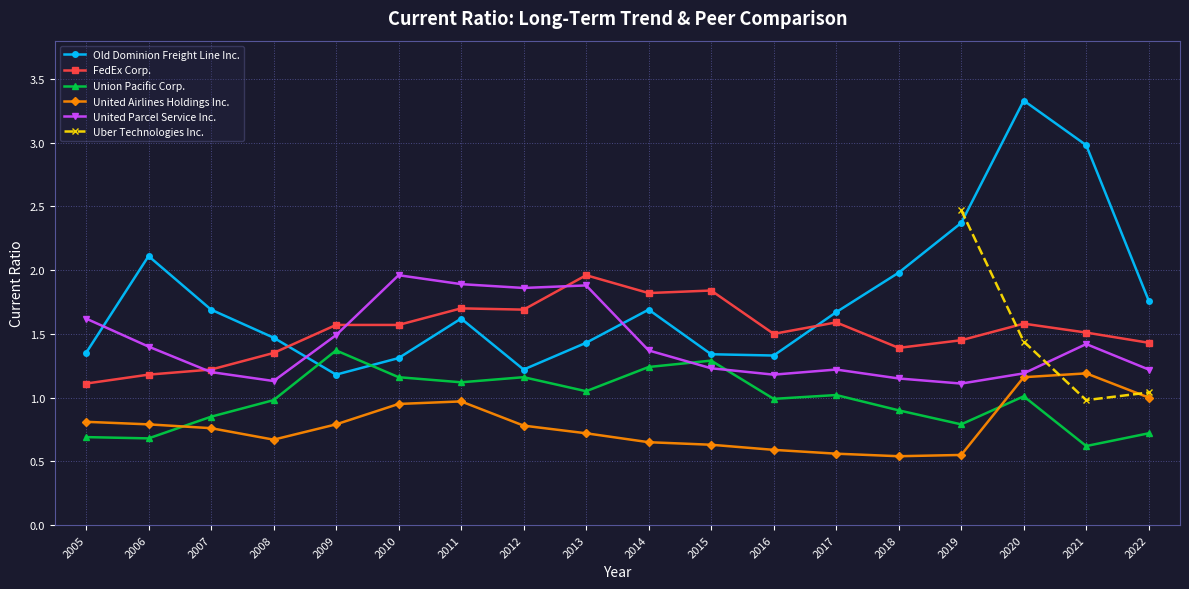

Where do Union Pacific Corp. and United Parcel Service Inc. first cross each other?

2014 and 2015